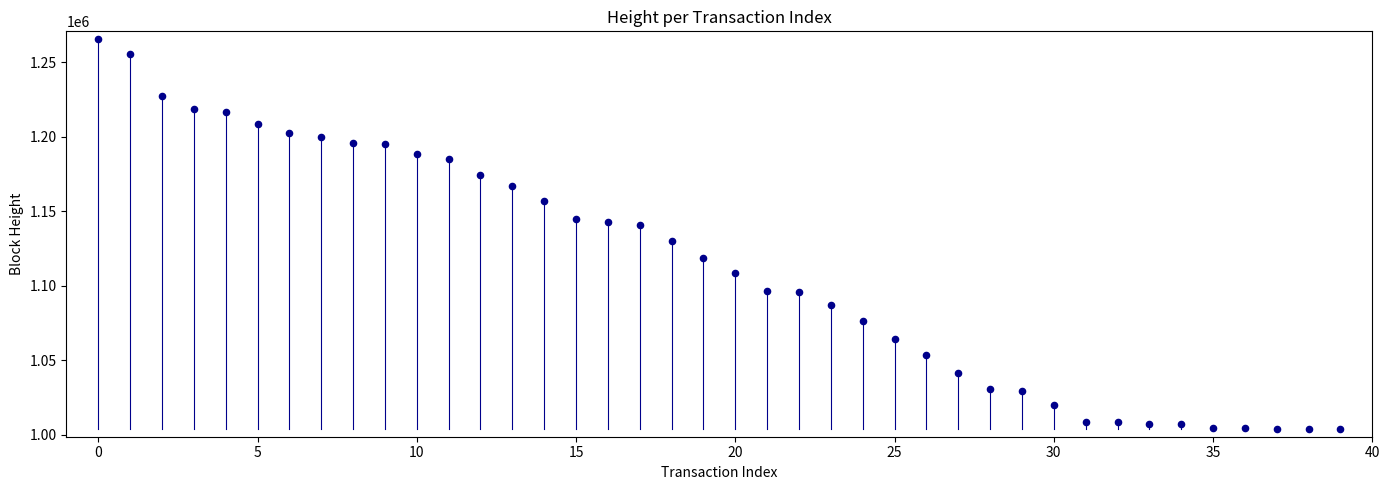

Count the number of points in this scatter plot.

40